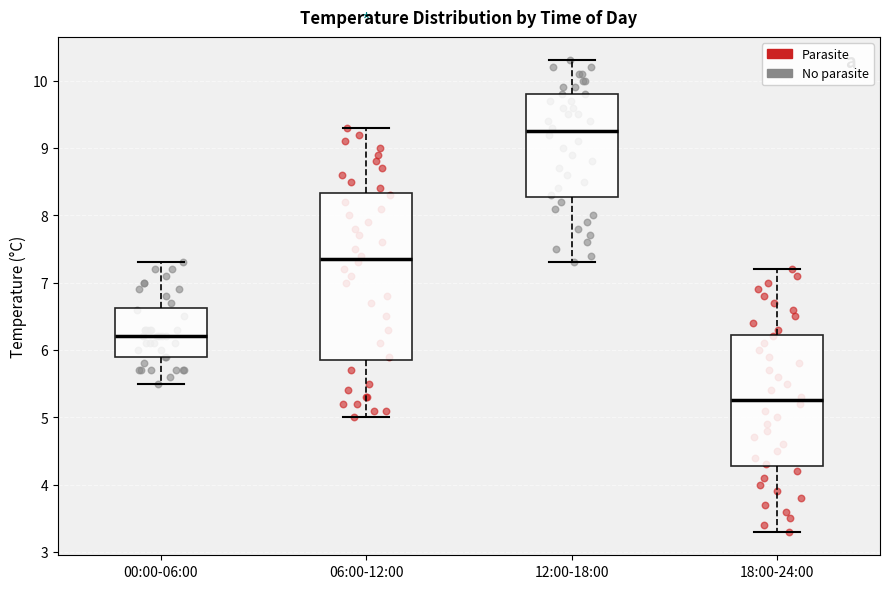

Which box's median line is the highest?

12:00-18:00